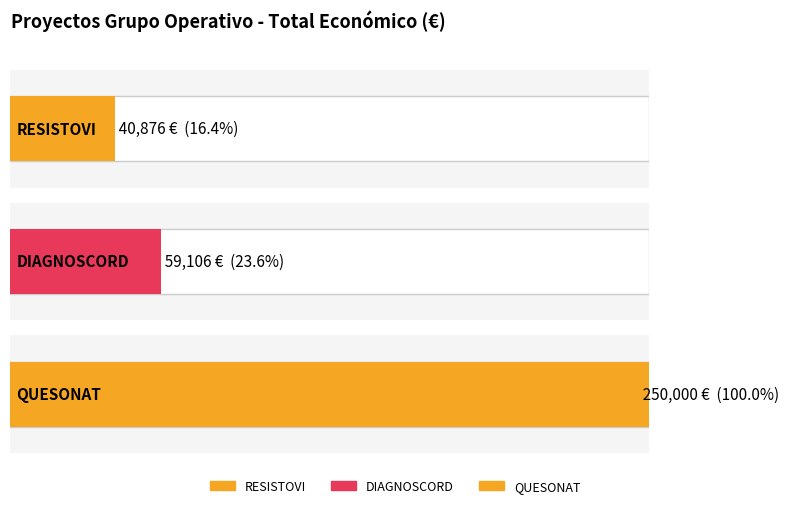

What is the value of the 1st bar from the left?

40876